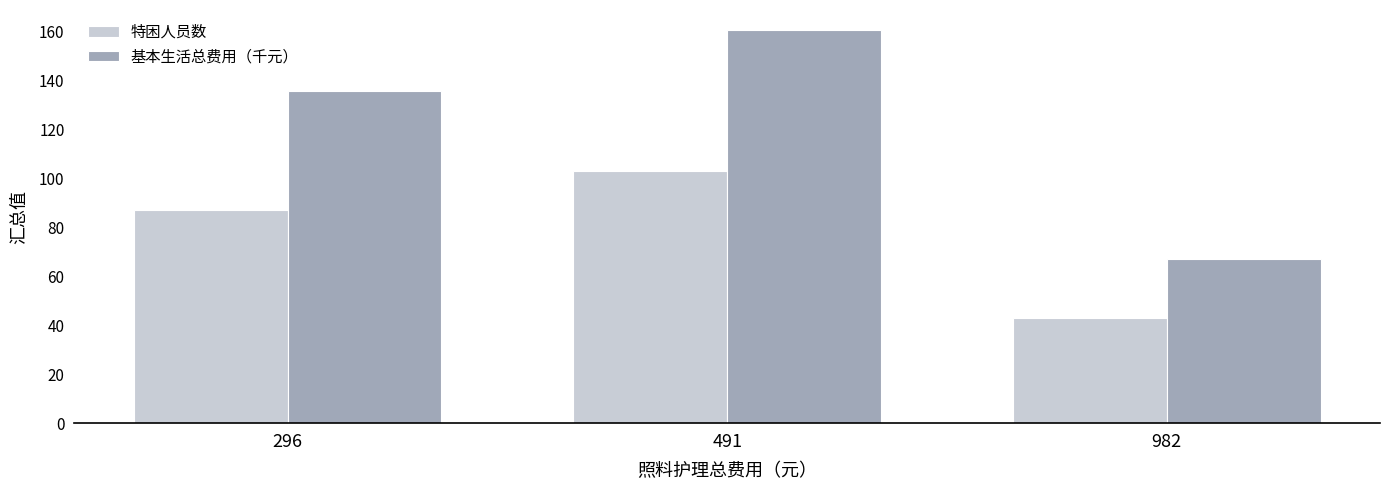

Reading left to right, what are all the values shown in this chart?

特困人员数: 87.0	103.0	43.0
基本生活总费用（千元）: 135.7	160.7	67.1